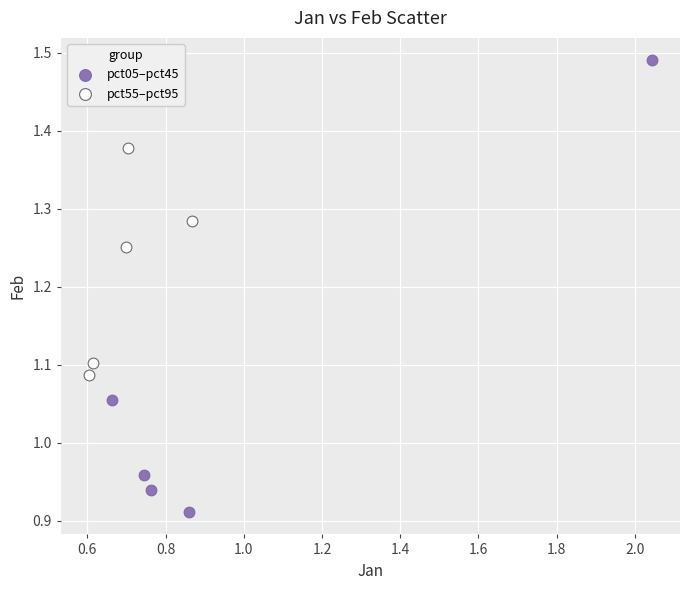

Which series contains the lowest Y value?

pct05–pct45